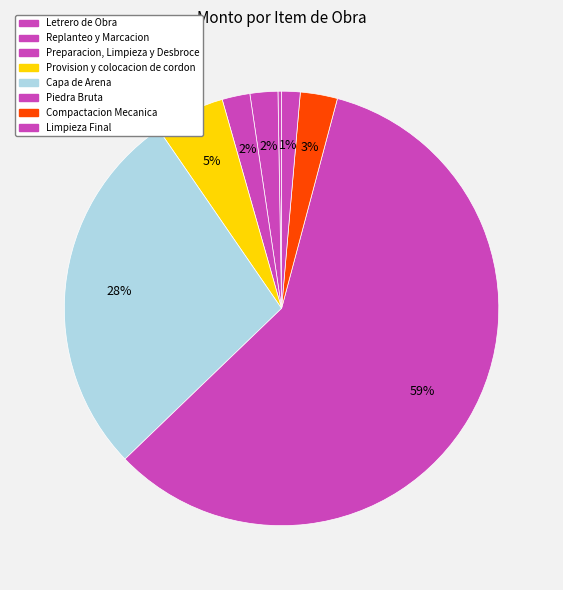

What is the change in value from Piedra Bruta to Compactacion Mecanica?

-210357000